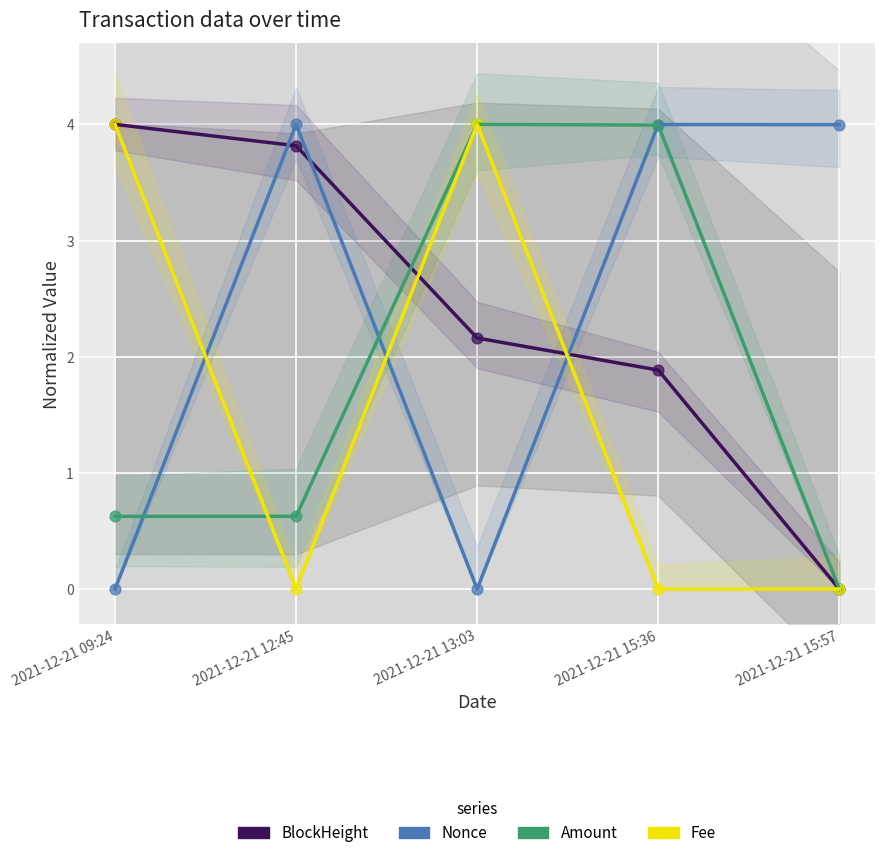

At how many categories does at least one series exceed 0?

5